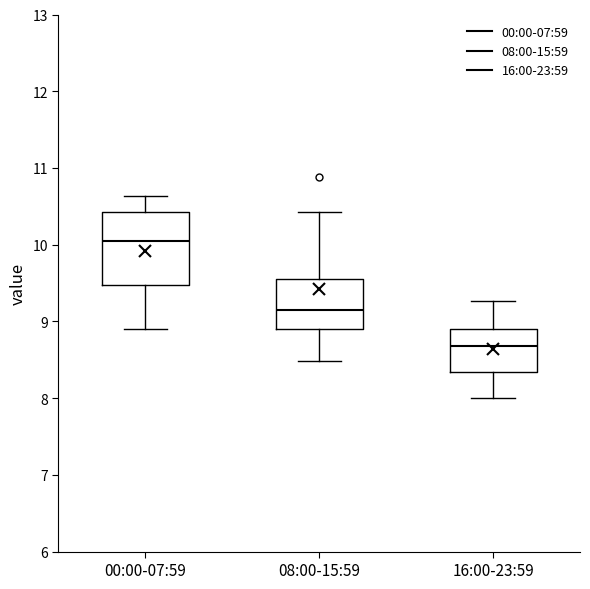

Comparing the boxes themselves (not the whiskers), which one is the tallest?

00:00-07:59